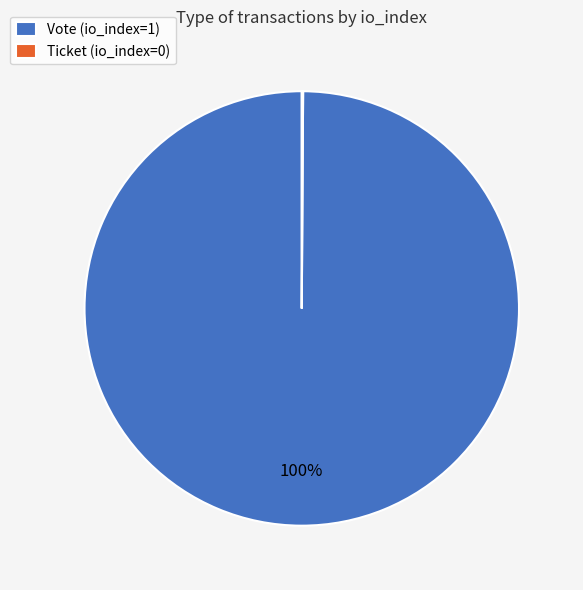

True or false: Vote (io_index=1) accounts for 100% of the total.

True